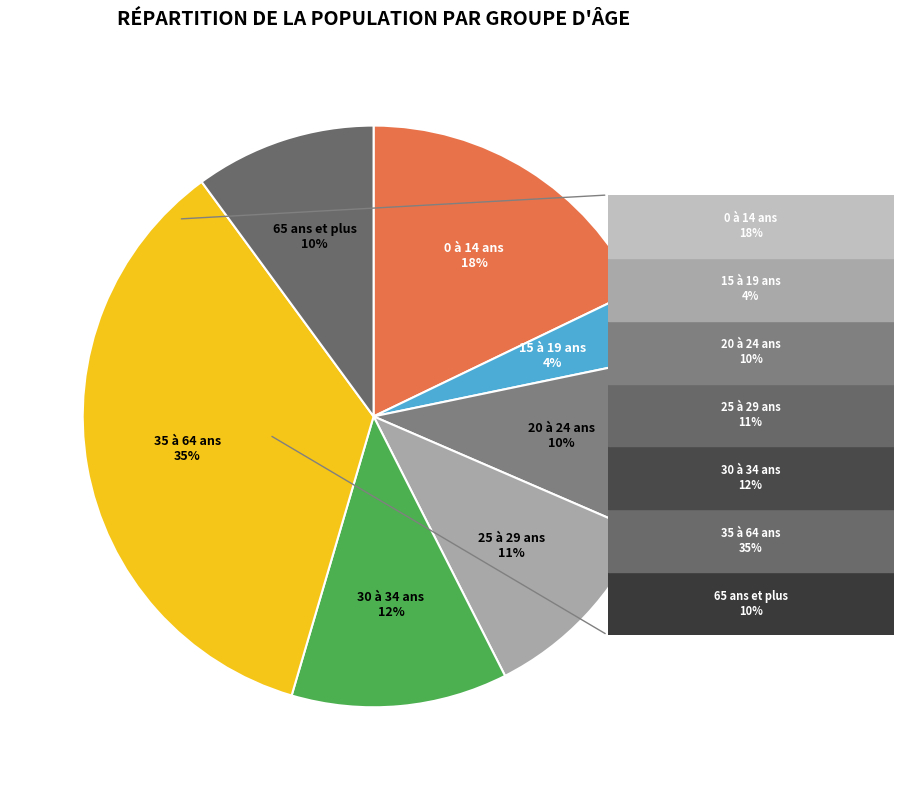

To the nearest percent, what is the combined percentage of 65 ans et plus and 20 à 24 ans?

20%